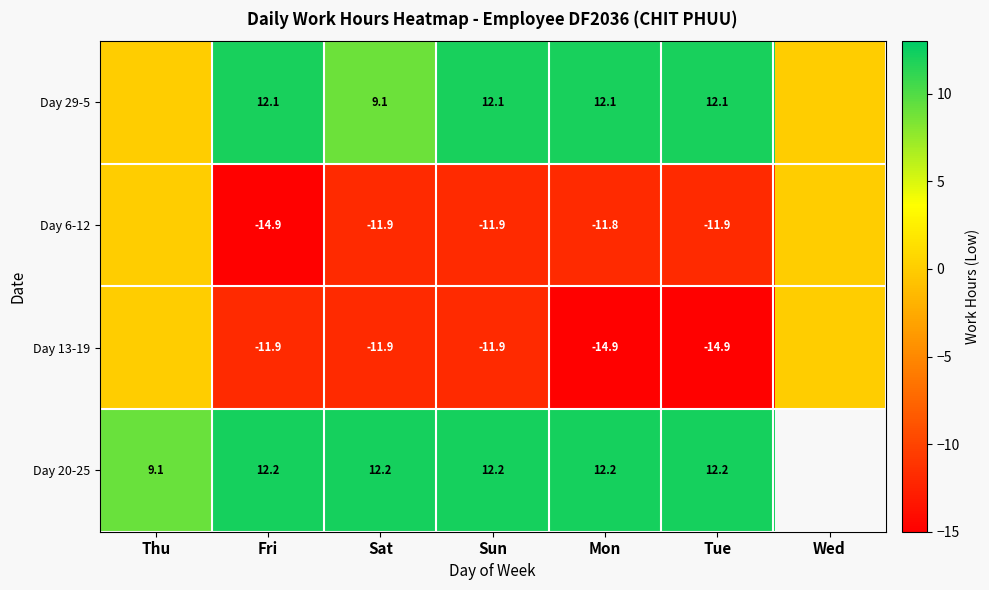

What is the total value across all series at Fri?

-2.5